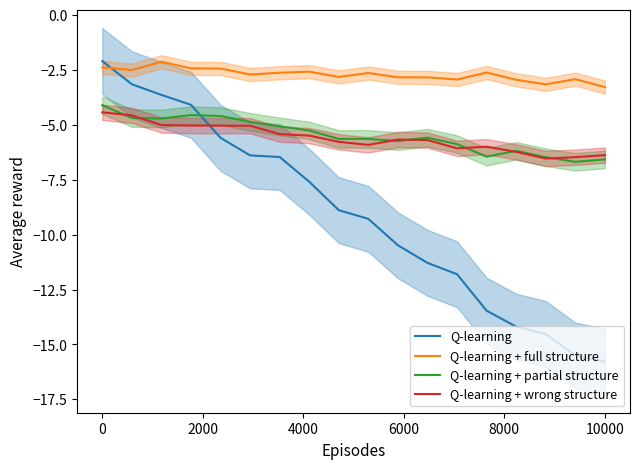

The value of Q-learning + partial structure at 10000 is -6.6. True or false?

True